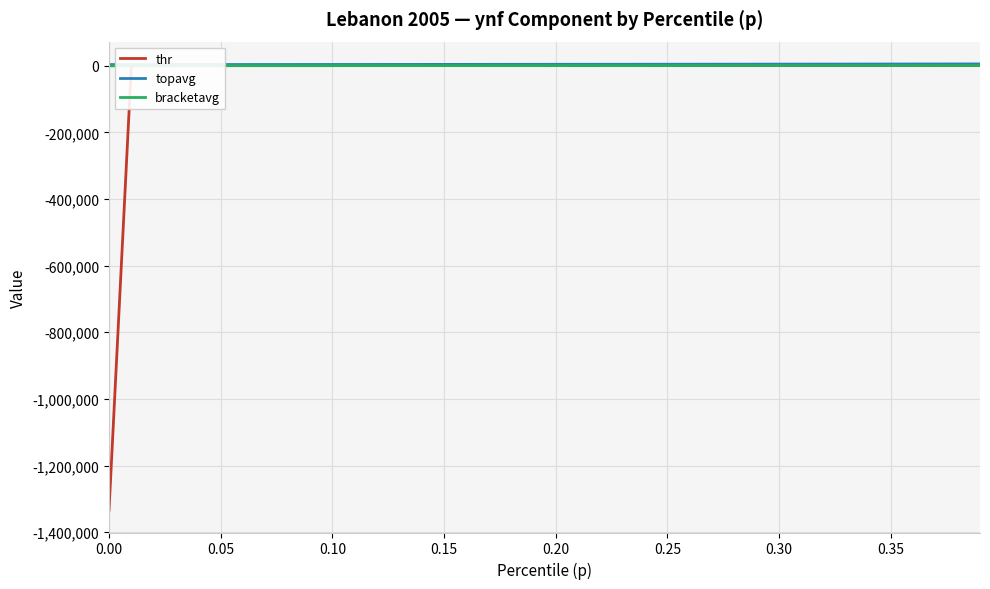

Which series has the widest spread of values?

thr